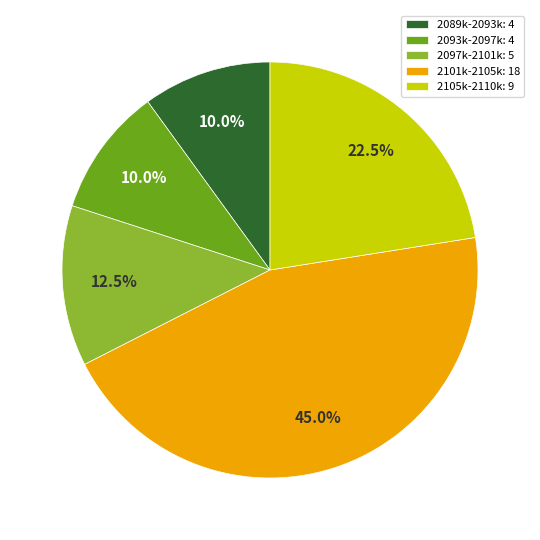

What percentage is NOT represented by 2105k-2110k: 9?

77.5%